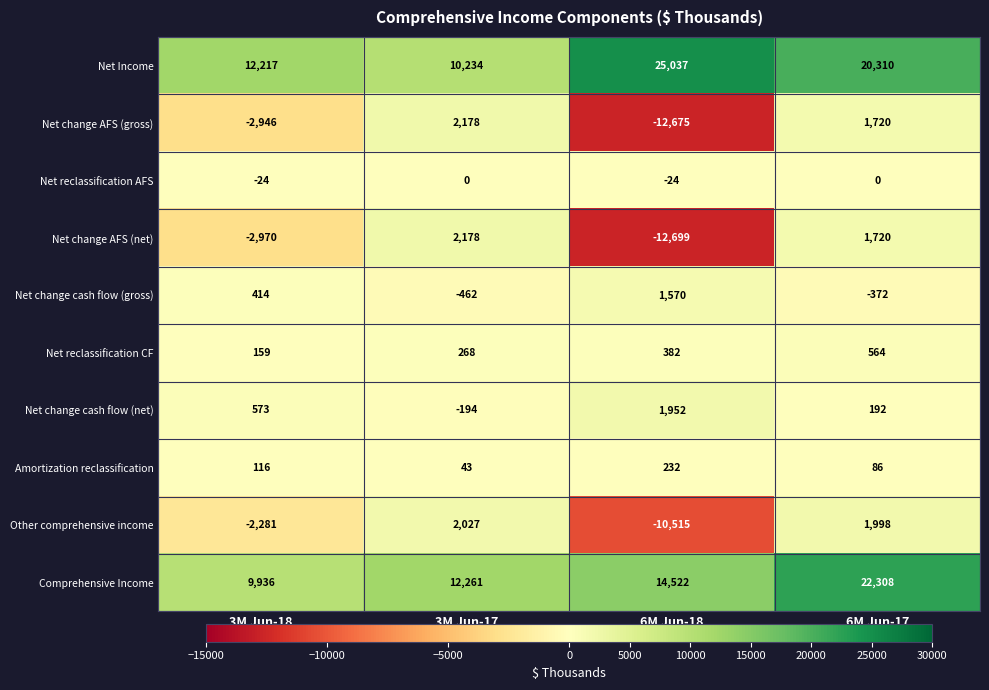

What is the total value across all series at 3M Jun-17?

28533